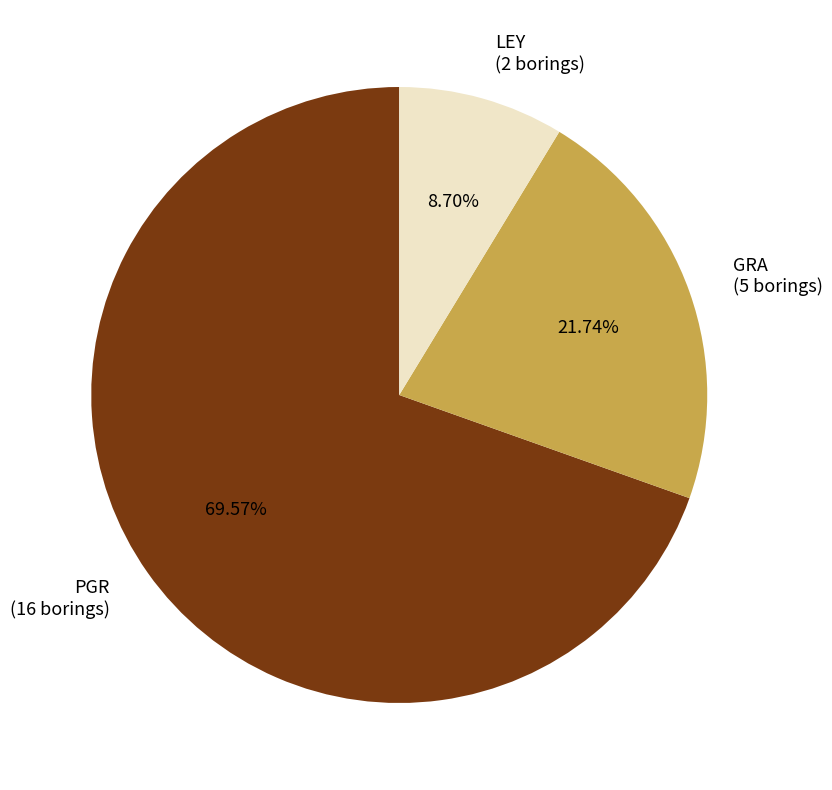

What is the largest slice in the pie chart?

PGR